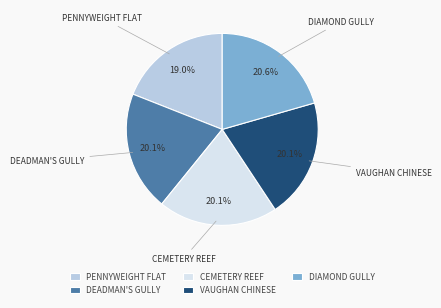

What percentage is NOT represented by DEADMAN'S GULLY?

79.9%